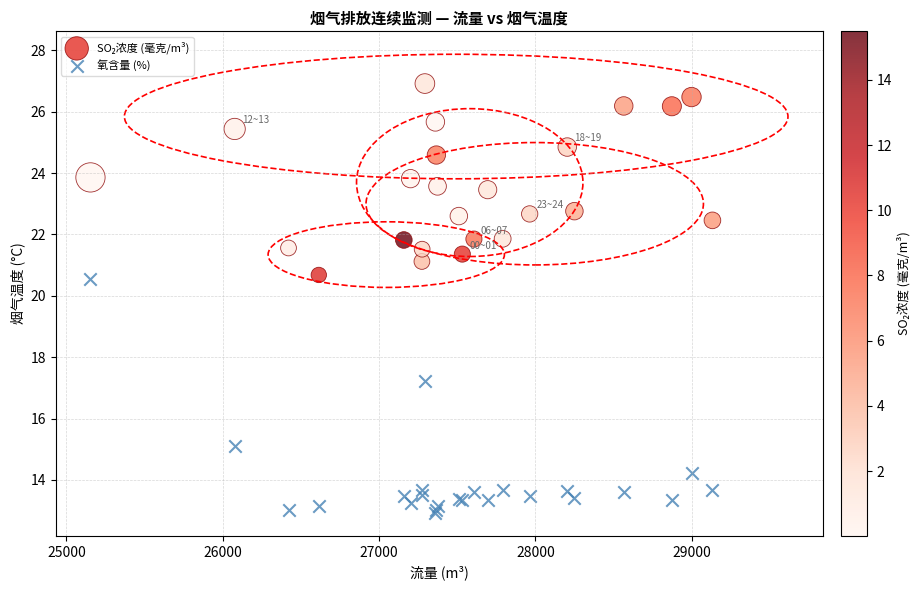

What is the X range (max minus min) for the scatter plot?

3979.9